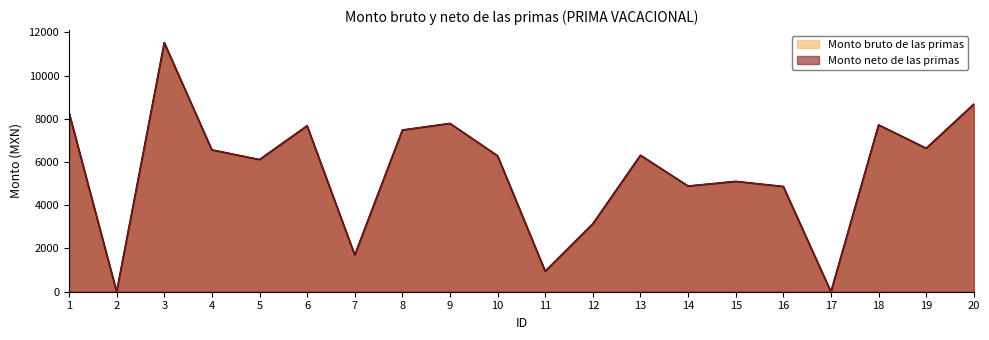

What is the average value of the Monto bruto de las primas series?

5585.2